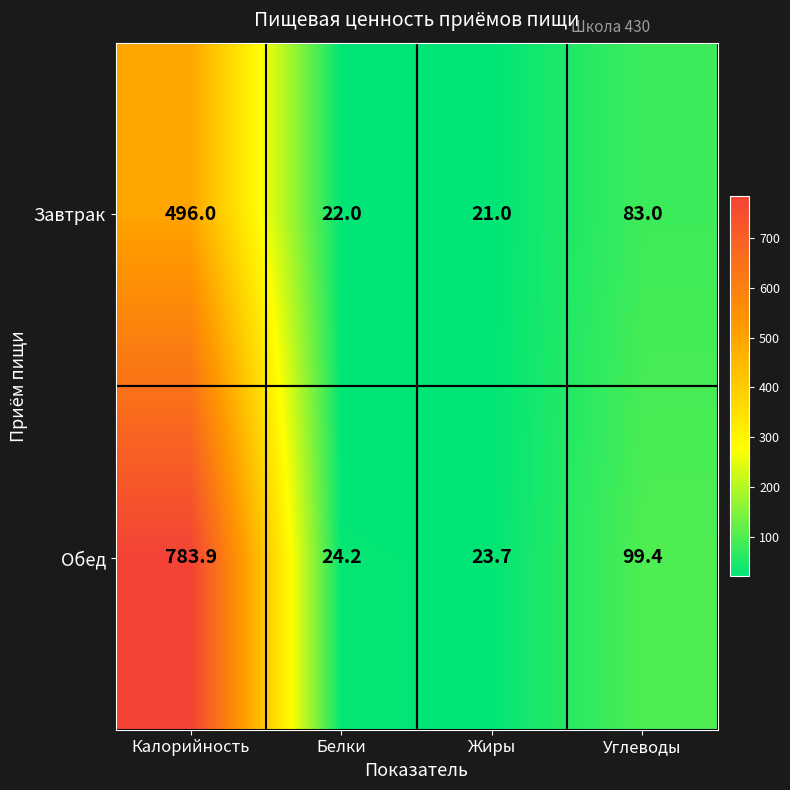

Which series has the widest spread of values?

Обед